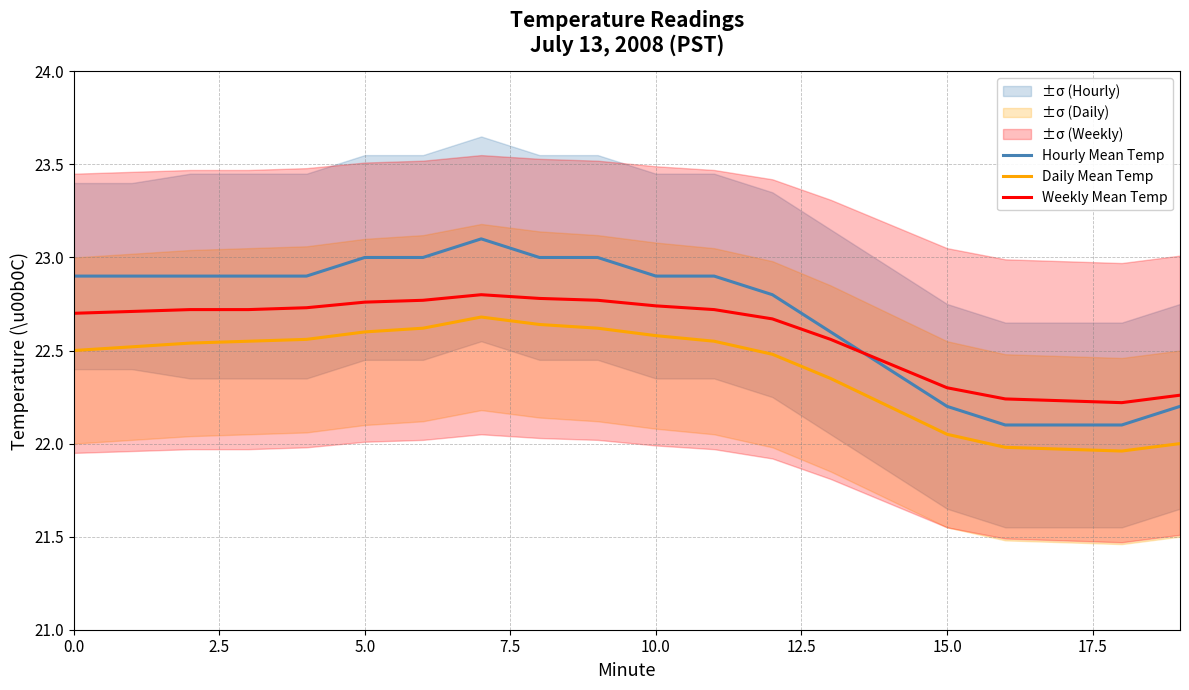

Which series has the largest range (max minus min)?

Hourly Mean Temp